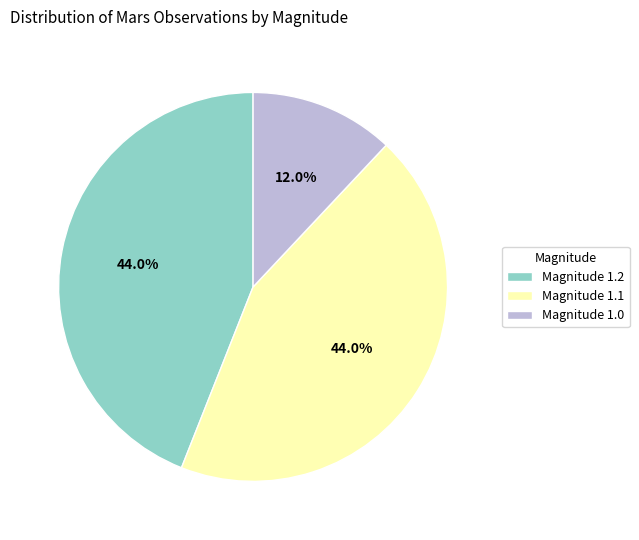

Does Magnitude 1.0 account for over 50% of the chart?

No